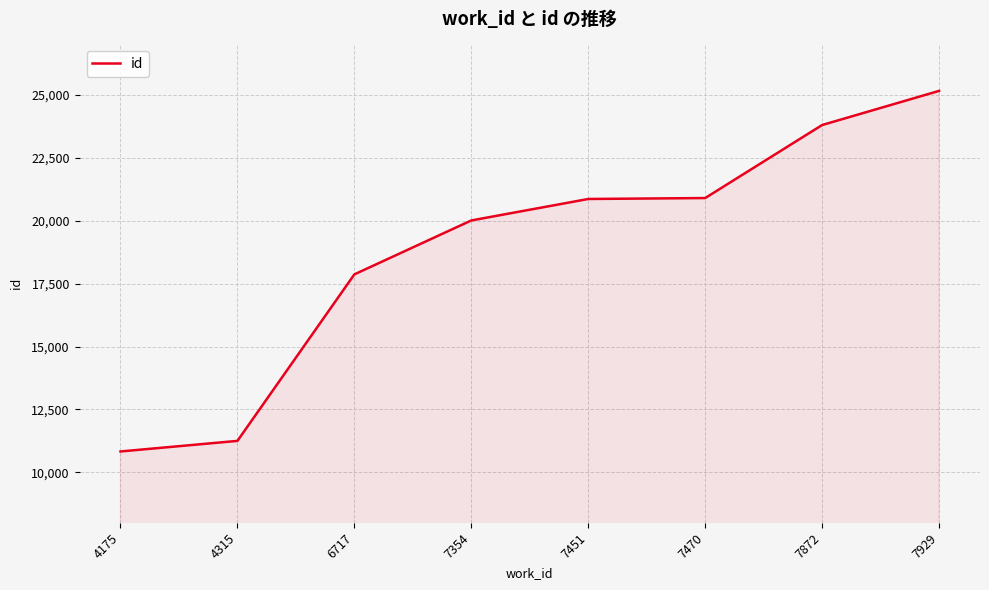

What value does the data have at 7470?

20898